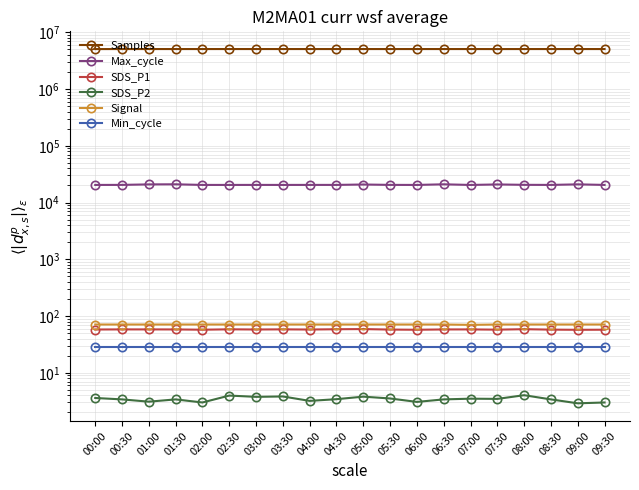

True or false: Min_cycle has more than 2 points higher than both neighbors.

False